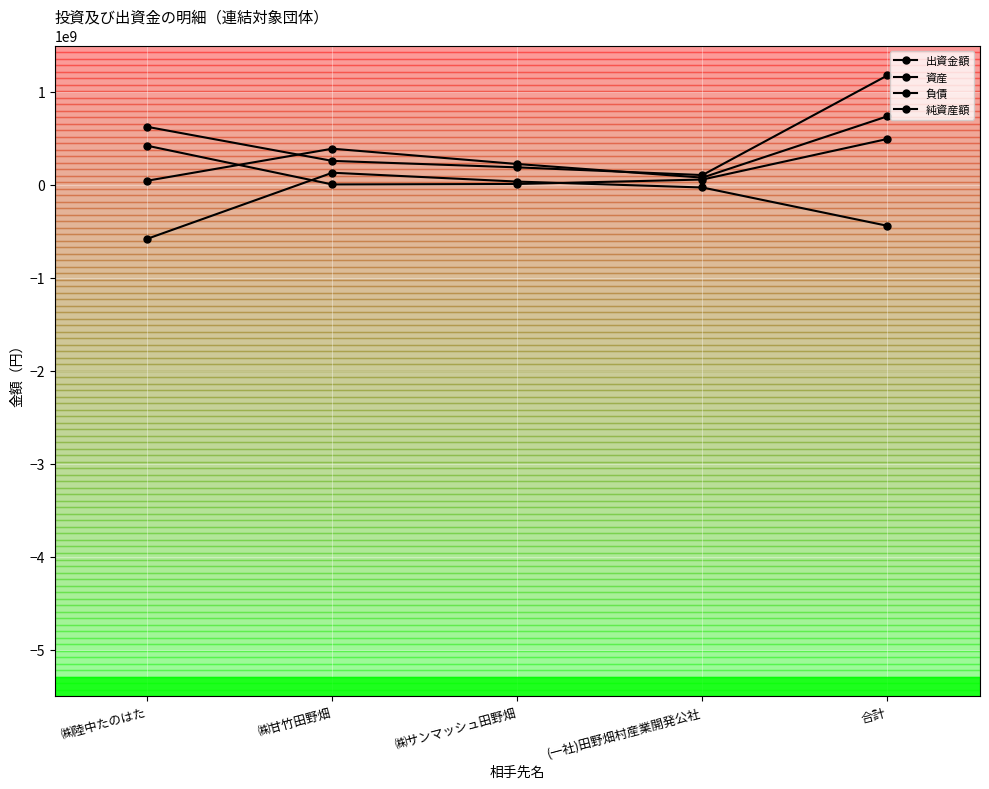

How many data points does each series have?

5